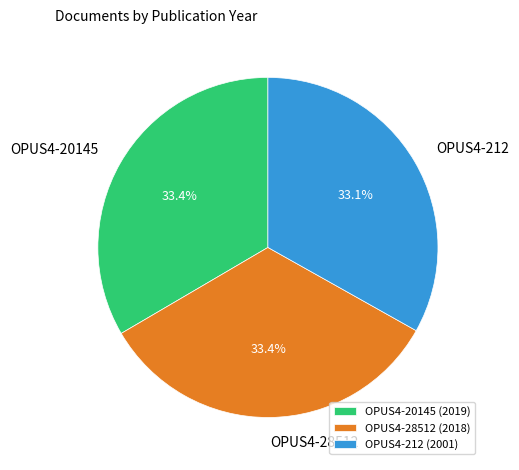

How many slices are in this pie chart?

3